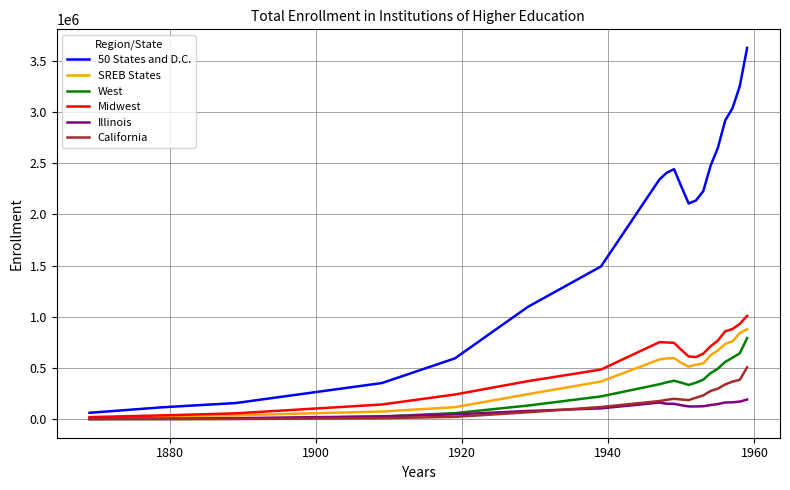

What is the maximum value shown in the chart?

3626436.0